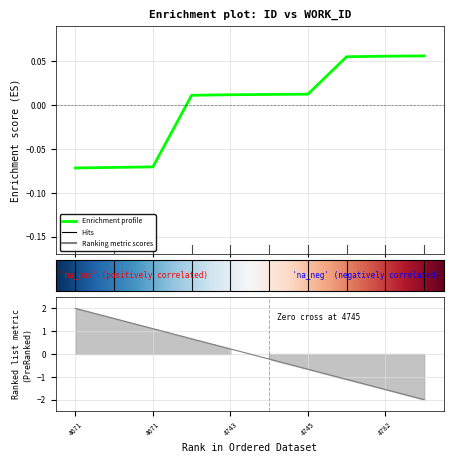

What is the maximum value shown in the chart?

0.1